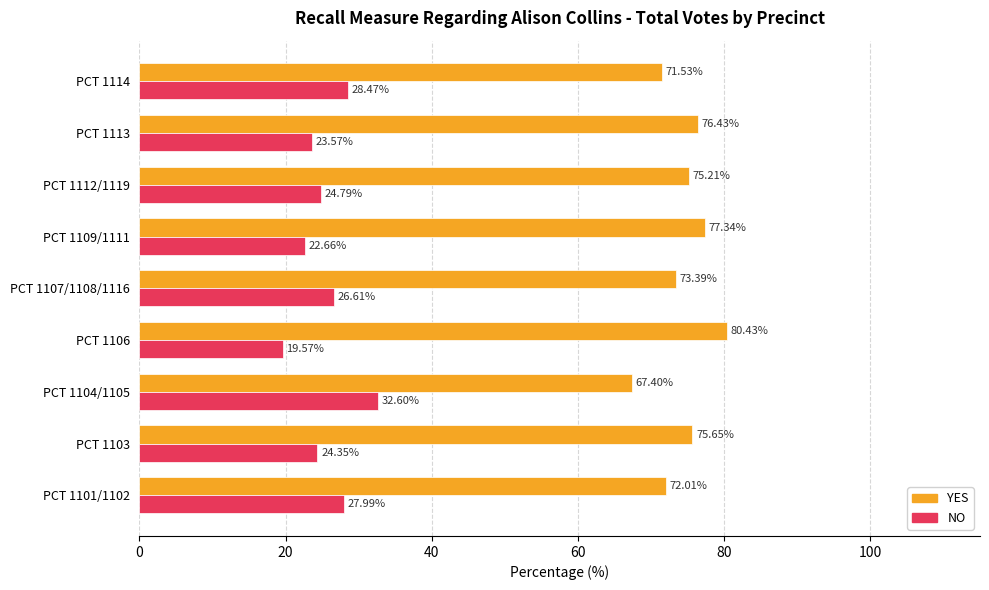

What is the spread (max minus min) of values at PCT 1112/1119?

50.4